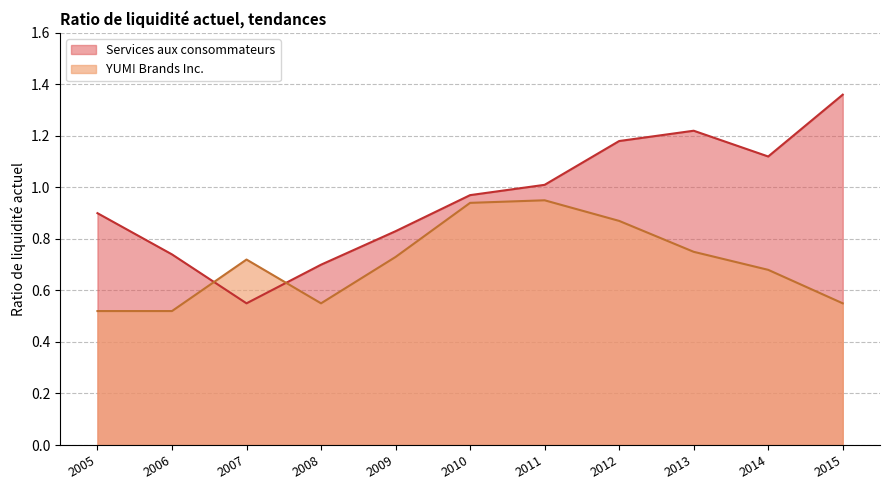

What is the spread (max minus min) of values at 2007?

0.2